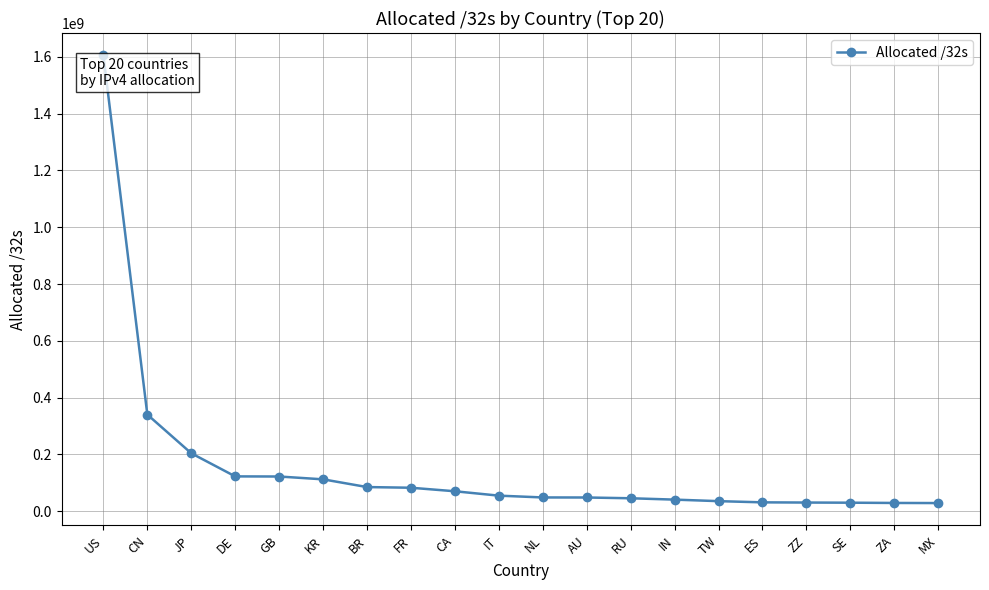

Between GB and IT, which is larger?

GB